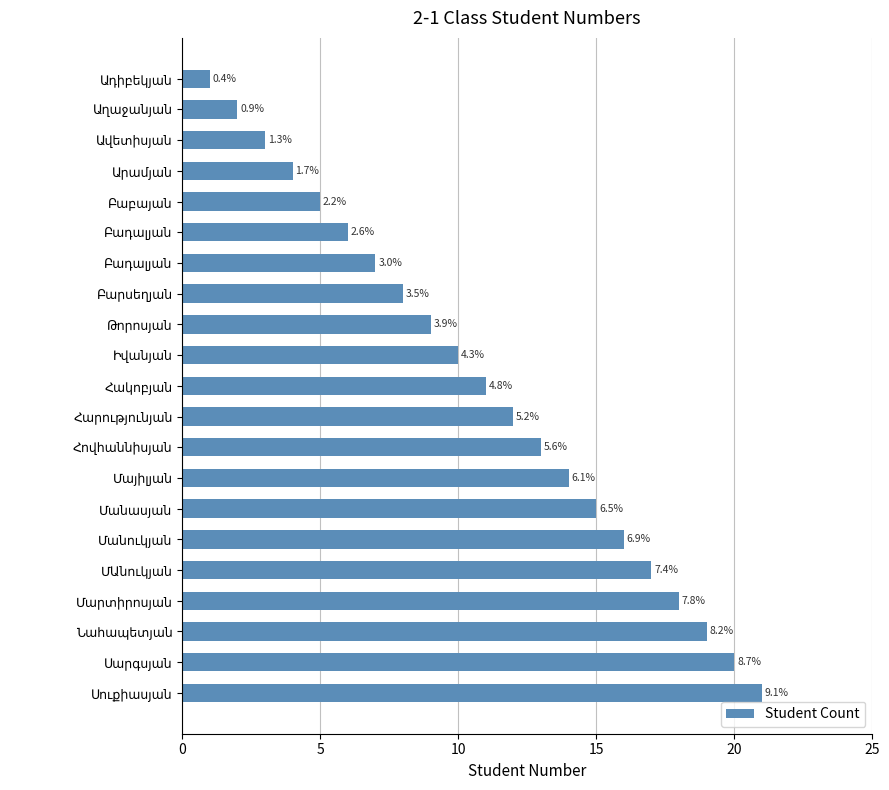

How many bars are there in total?

21